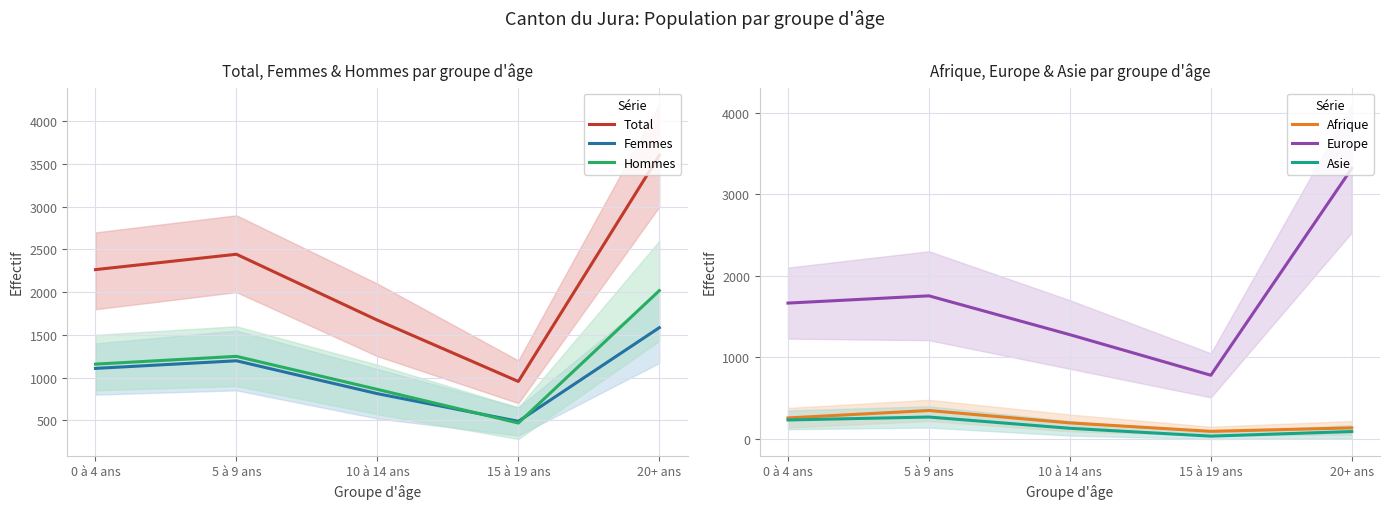

The value of Total at 0 à 4 ans is 2264. True or false?

True